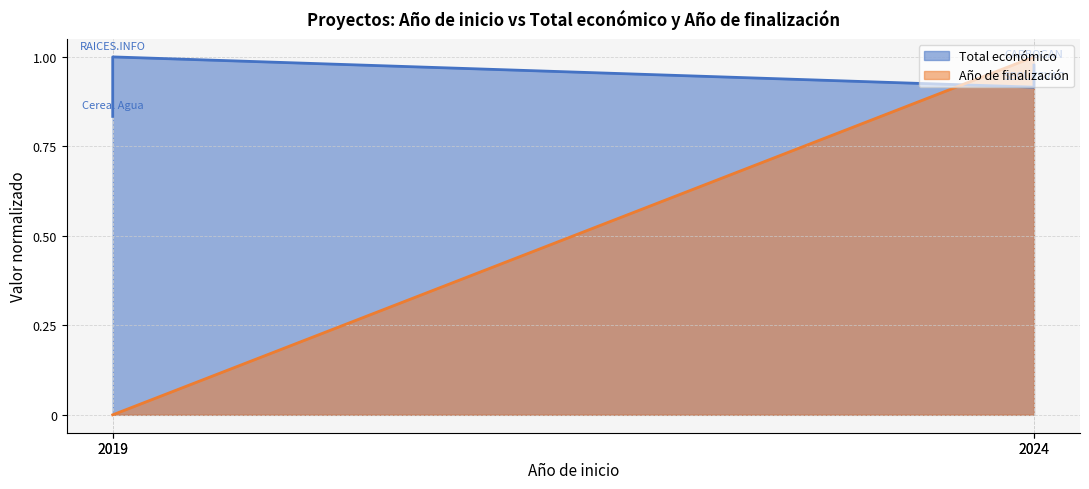

The value at 2024 is 1.0. True or false?

True